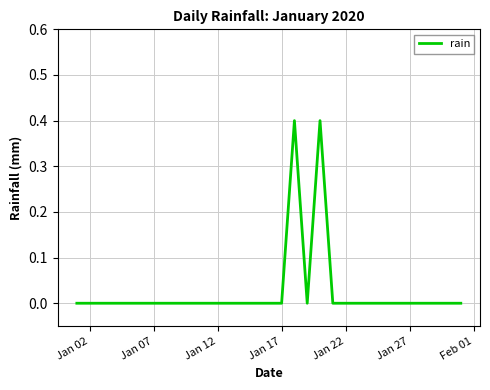

What is the difference between the maximum and minimum values?

0.4